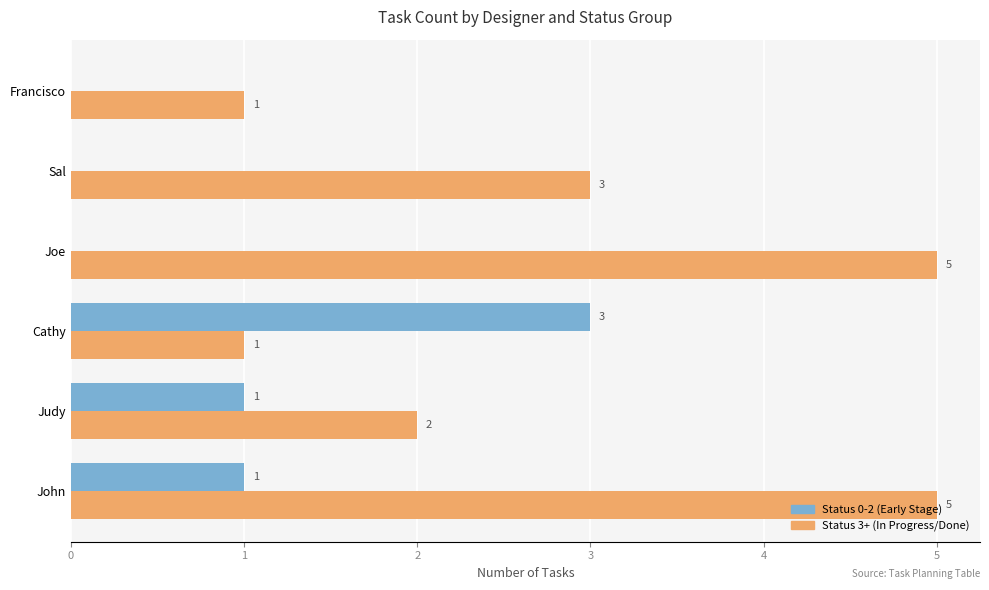

The value of Status 3+ (In Progress/Done) at Sal is 3. True or false?

True